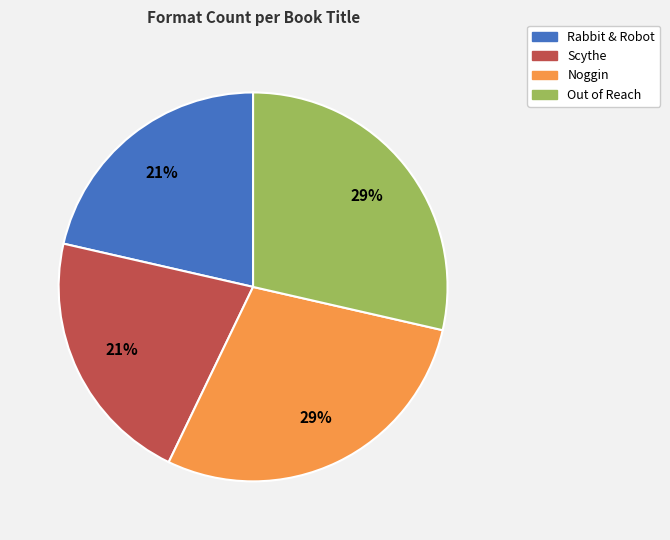

To the nearest percent, what is the average slice percentage?

25%